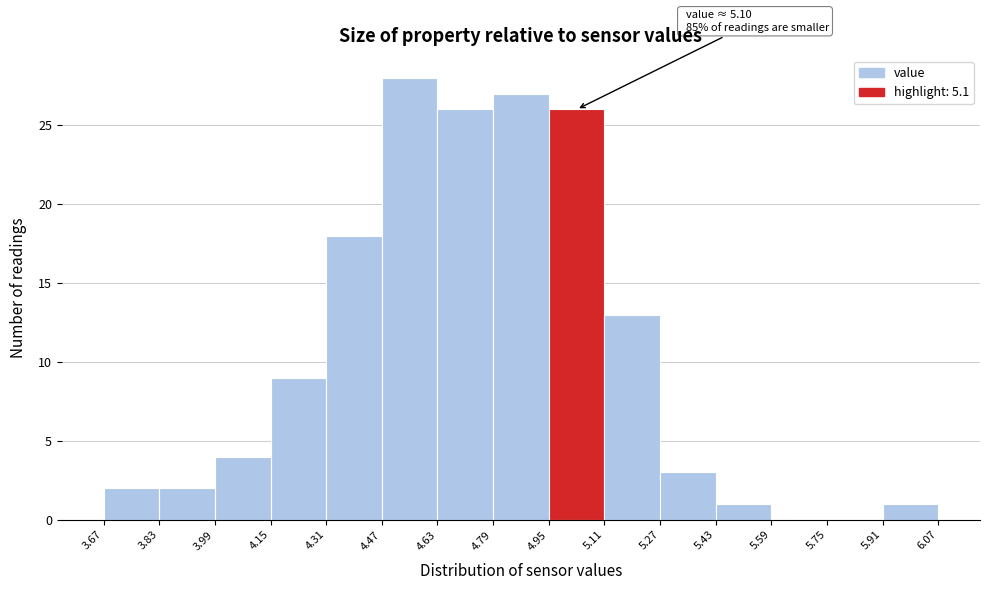

Which range on the x-axis has the tallest bar?

4.47 to 4.63